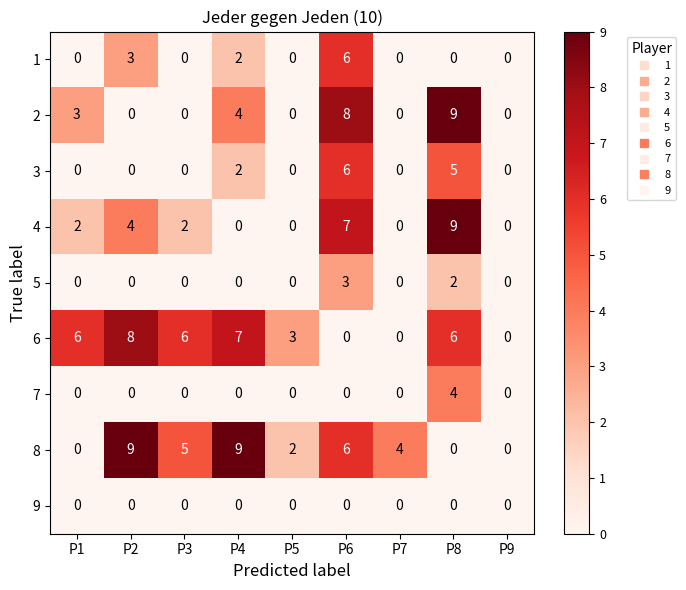

What is the sum of all 1 values?

11